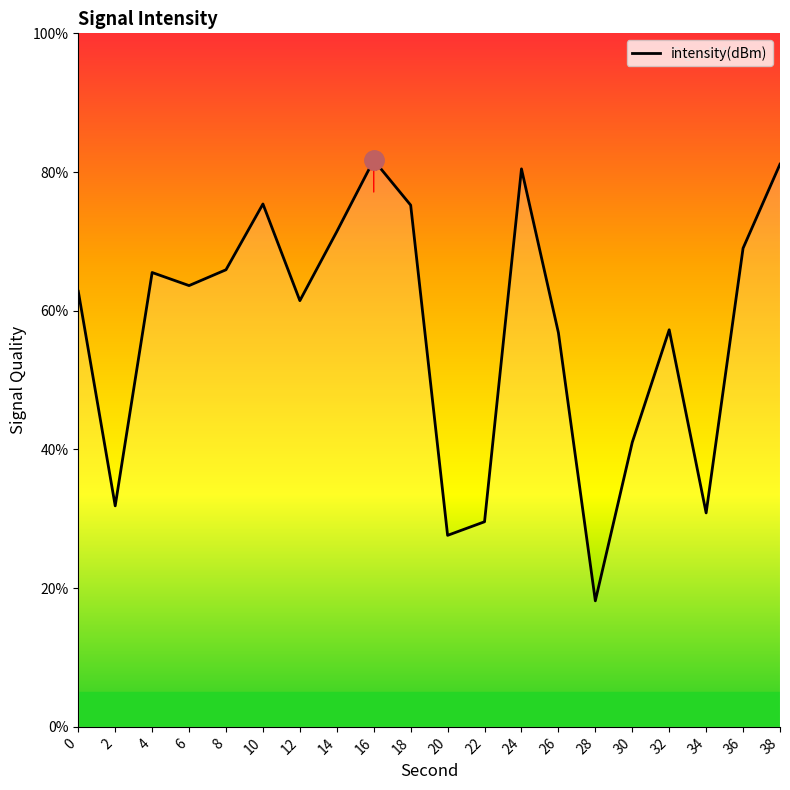

What is the difference between the maximum and minimum values?

63.5